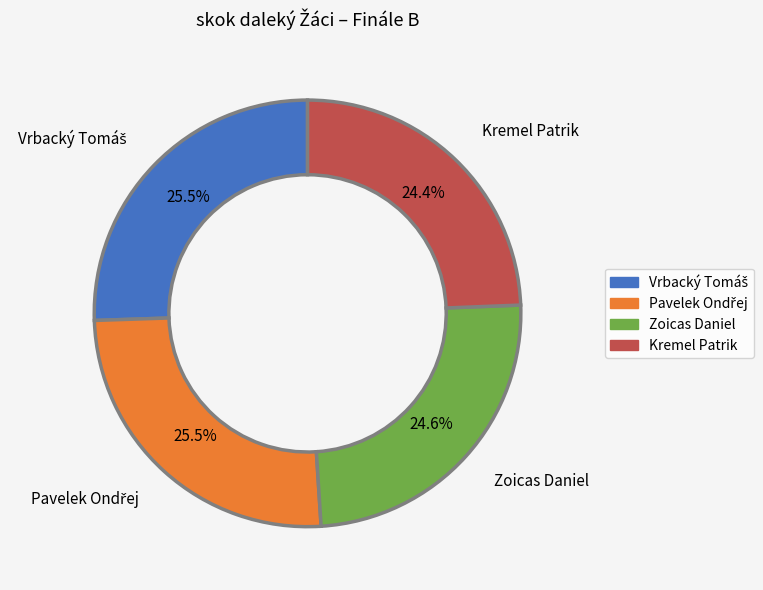

True or false: Zoicas Daniel accounts for 25% of the total.

True